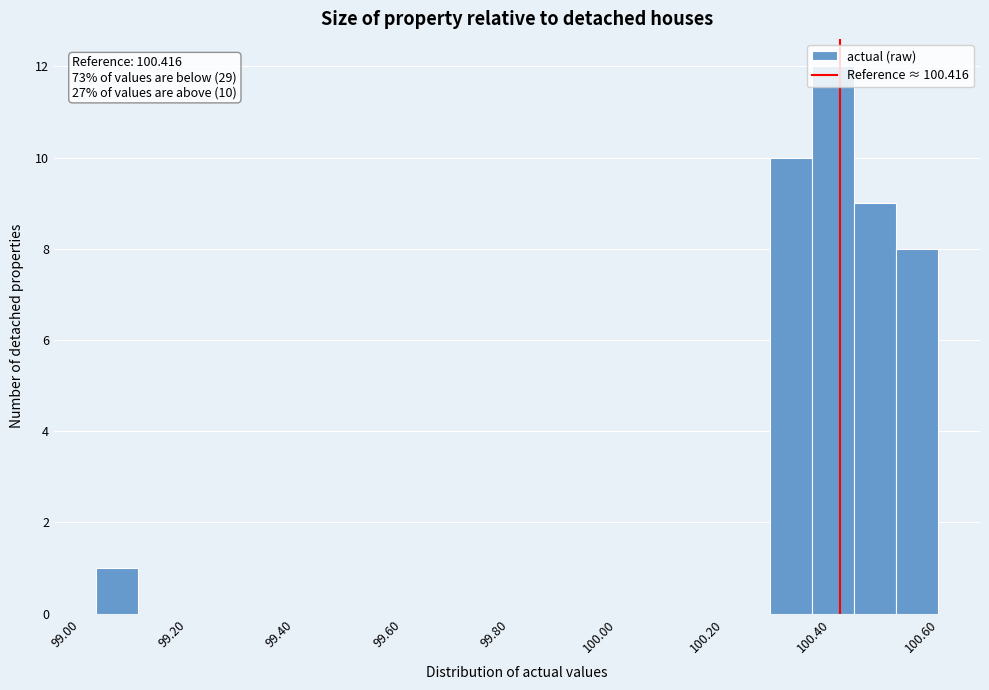

Around what value on the x-axis is the tallest bar? Give the approximate position of its centre, as read against the axis.

100.40